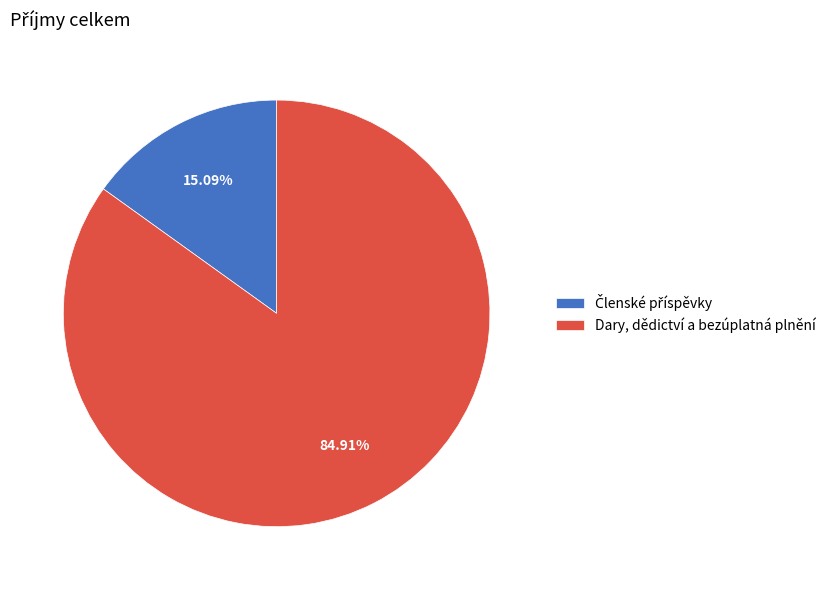

Does any single category account for the majority?

Yes